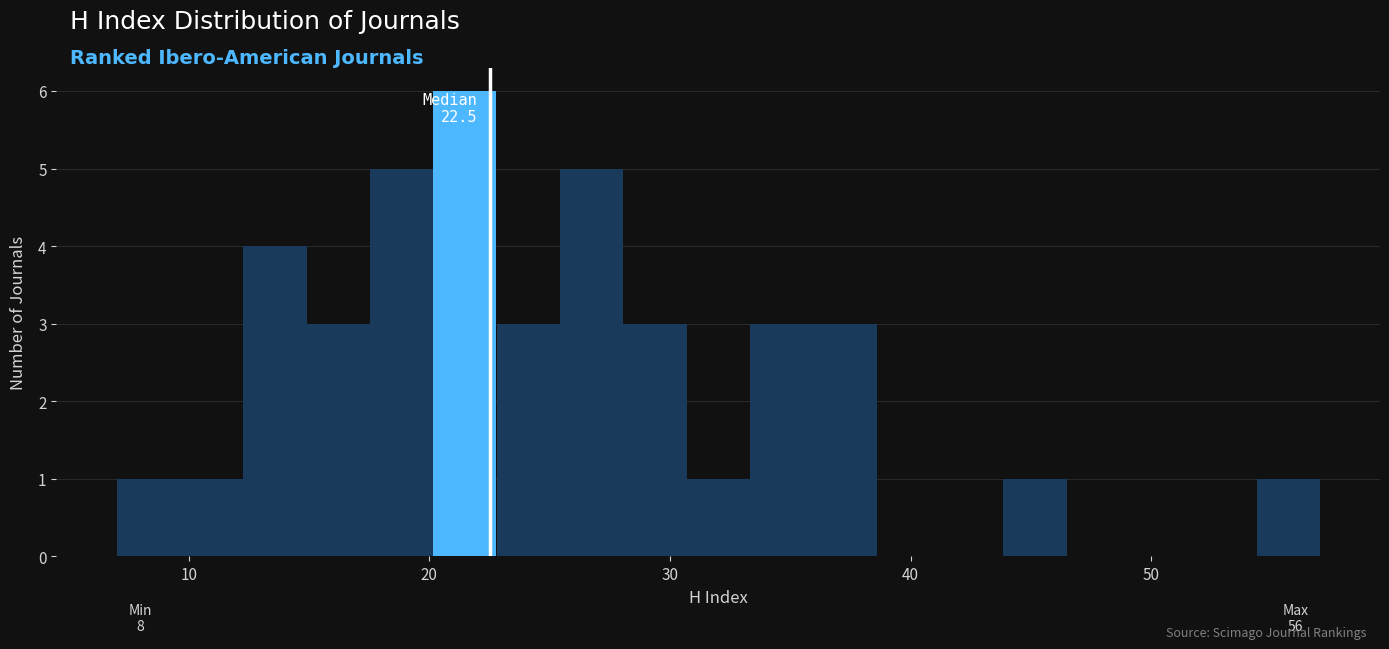

Around what value on the x-axis is the tallest bar? Give the approximate position of its centre, as read against the axis.

21